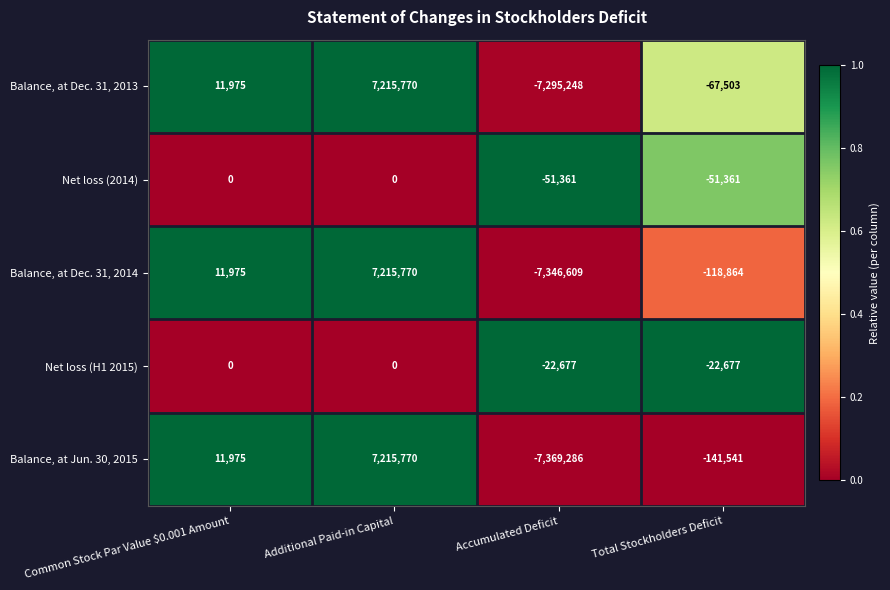

At how many categories does at least one series exceed 0?

2